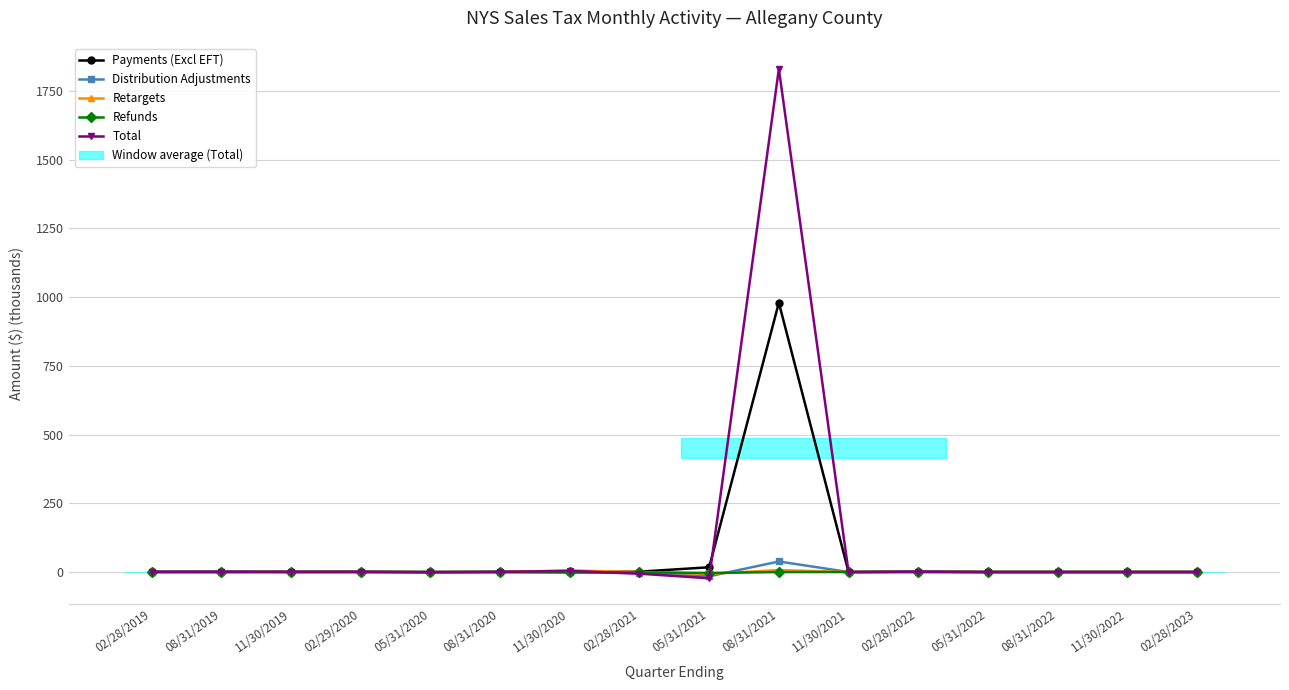

How many intersections are there between Total and Refunds?

6